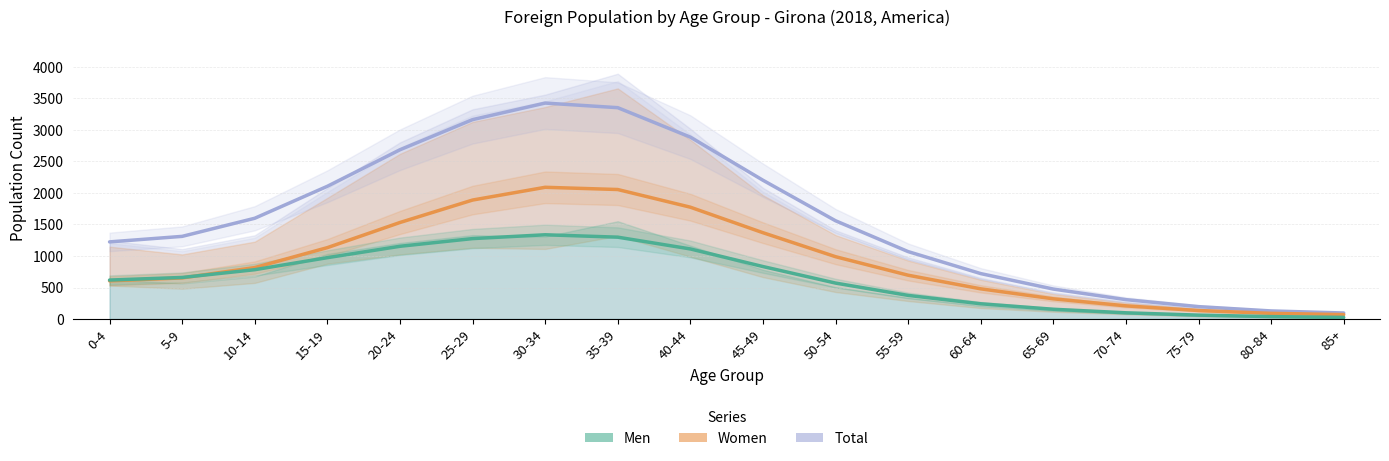

Reading left to right, extract all data points from this chart.

Total: 1224.0	1311.7	1599.2	2106.4	2686.0	3164.2	3427.3	3354.1	2886.8	2202.5	1559.4	1069.9	720.8	475.3	307.3	196.4	128.1	95.5
Women: 605.7	652.3	816.5	1132.7	1531.7	1887.9	2090.5	2055.2	1774.7	1369.9	989.1	695.1	479.1	320.4	208.7	134.7	89.9	69.8
Men: 618.3	659.4	782.7	973.7	1154.3	1276.3	1336.9	1298.9	1112.1	832.6	570.3	374.7	241.7	154.8	98.6	61.7	38.2	25.8